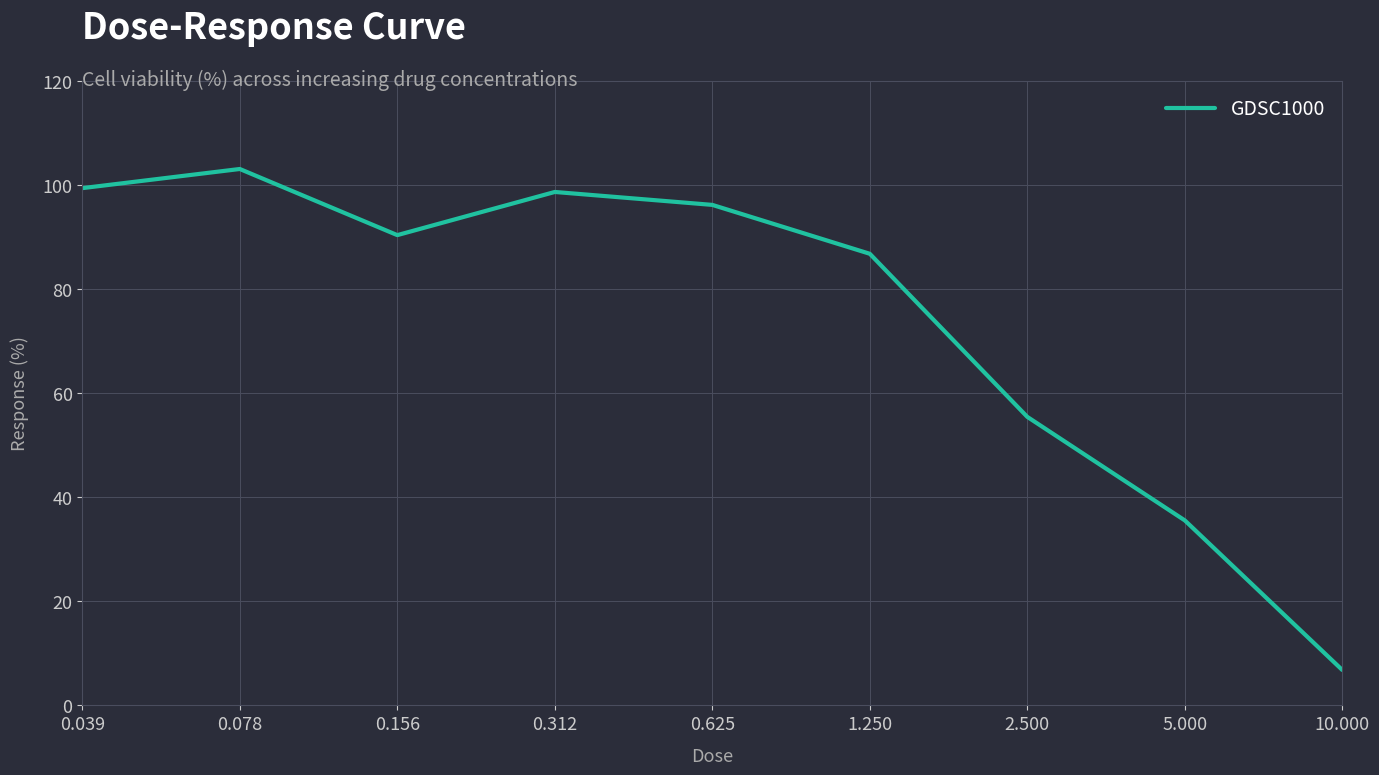

What is the greatest value displayed?

103.2